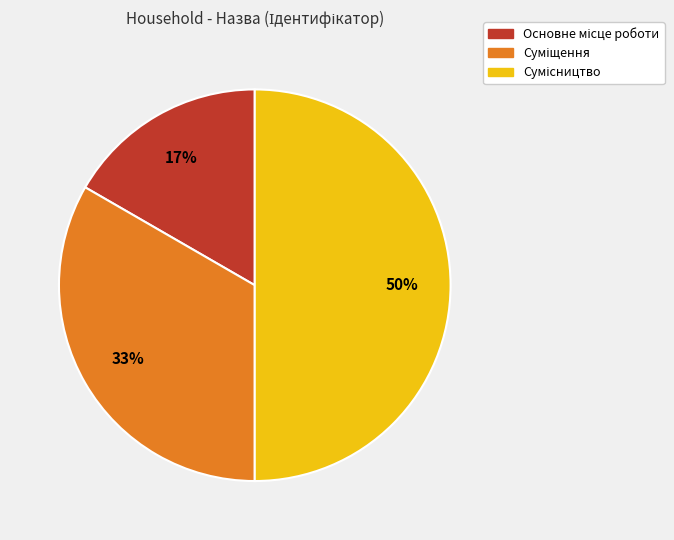

To the nearest percent, what is the difference between the largest and smallest slice percentages?

33%